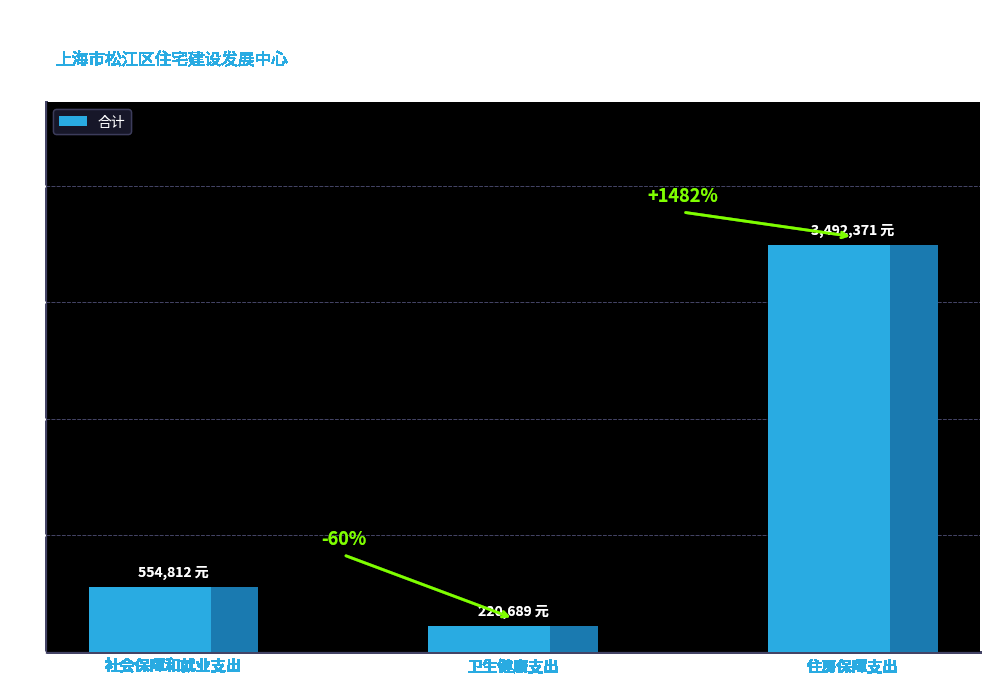

Rank the categories by value from lowest to highest.

卫生健康支出, 社会保障和就业支出, 住房保障支出